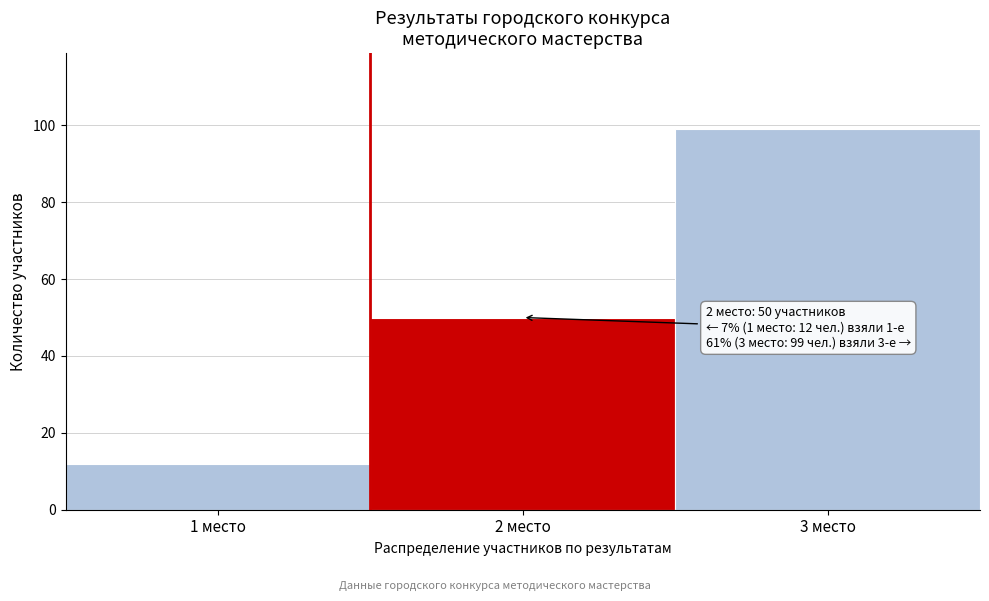

Reading right to left, what are all the values shown in this chart?

3 место=99	2 место=50	1 место=12